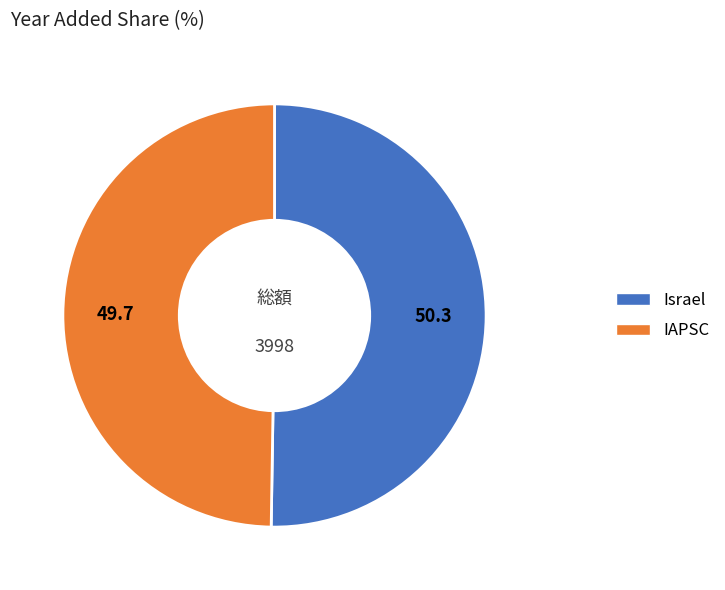

Count the number of slices in the pie.

2